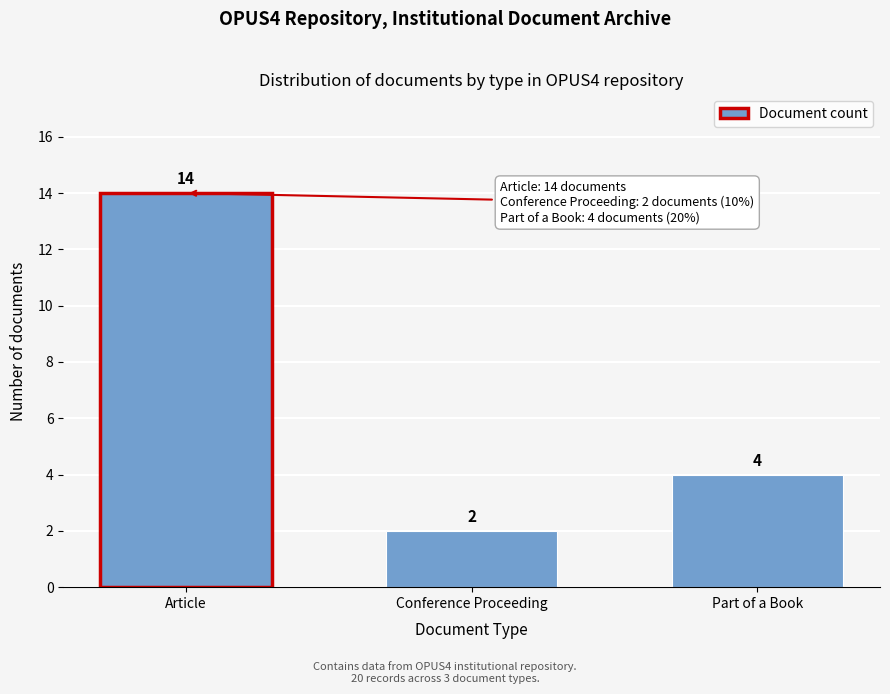

Reading left to right, transcribe all the data shown in this chart.

14	2	4